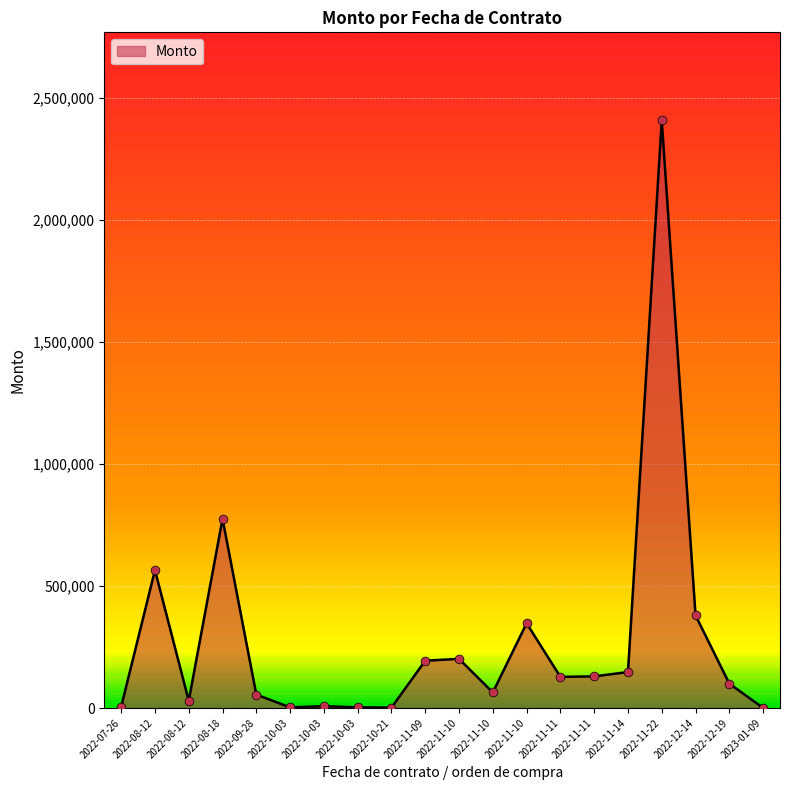

Approximately how many times larger is the value at 2022-08-12 compared to 2022-10-03?

10.9